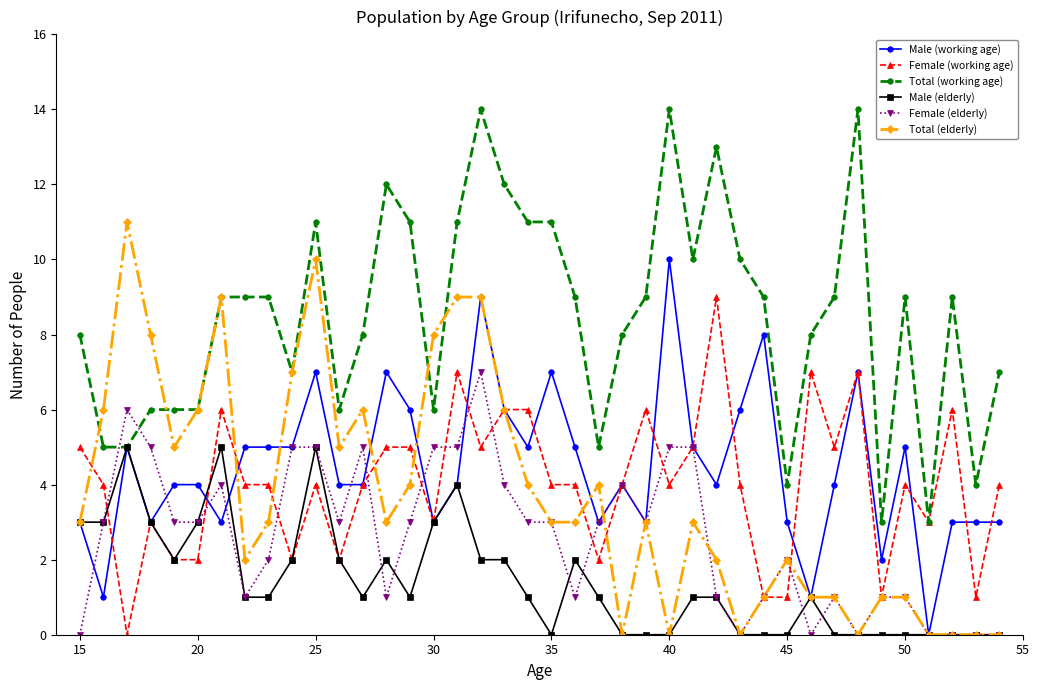

True or false: Female (elderly) has more than 2 points higher than both neighbors.

True